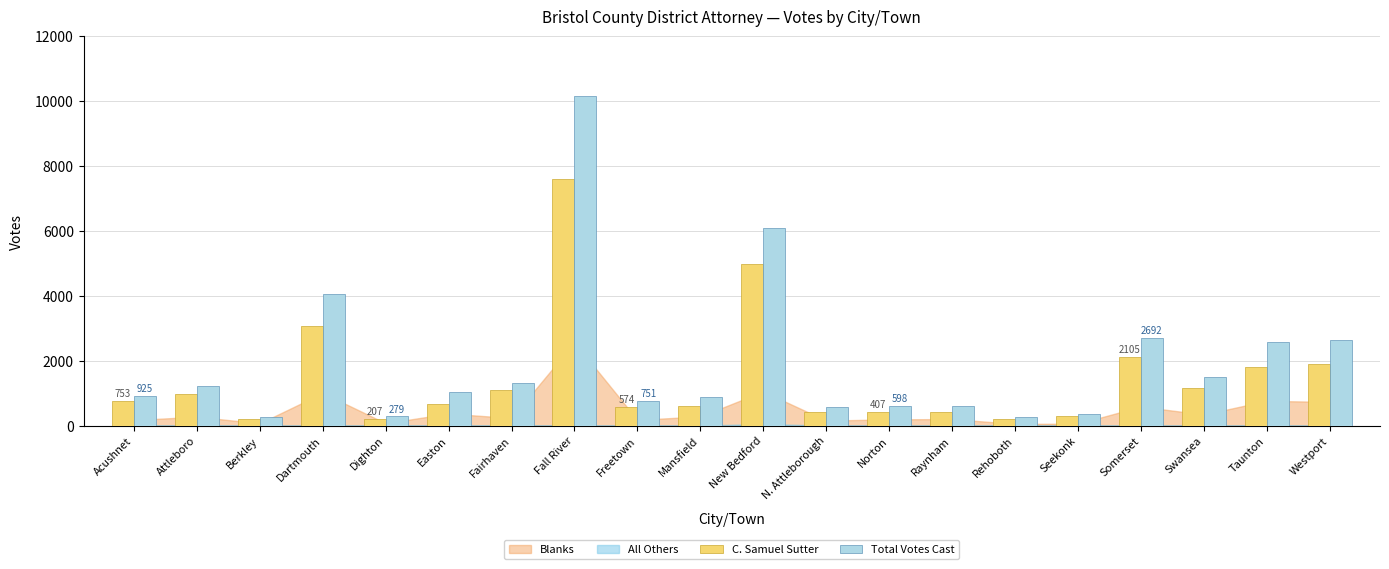

Which series has the largest range (max minus min)?

Total Votes Cast